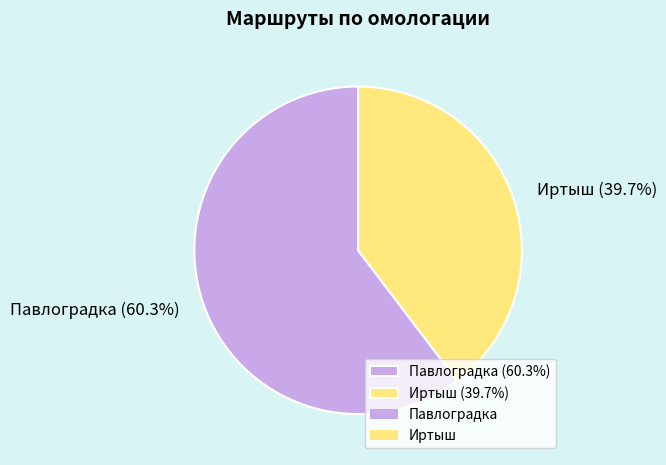

What is the largest slice in the pie chart?

Павлоградка